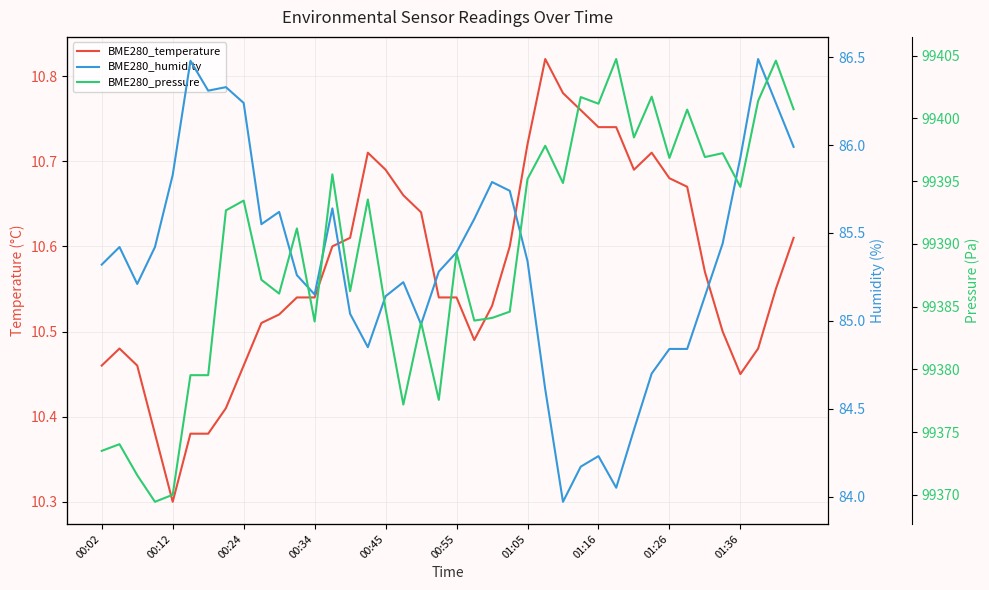

The BME280_pressure series shows 25622.9 at 26. True or false?

False